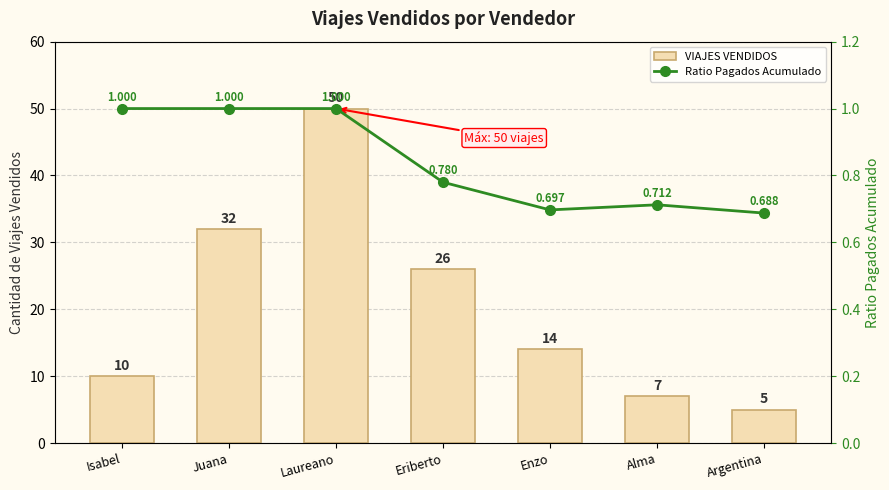

Where does the VIAJES VENDIDOS series first go above 14?

Juana